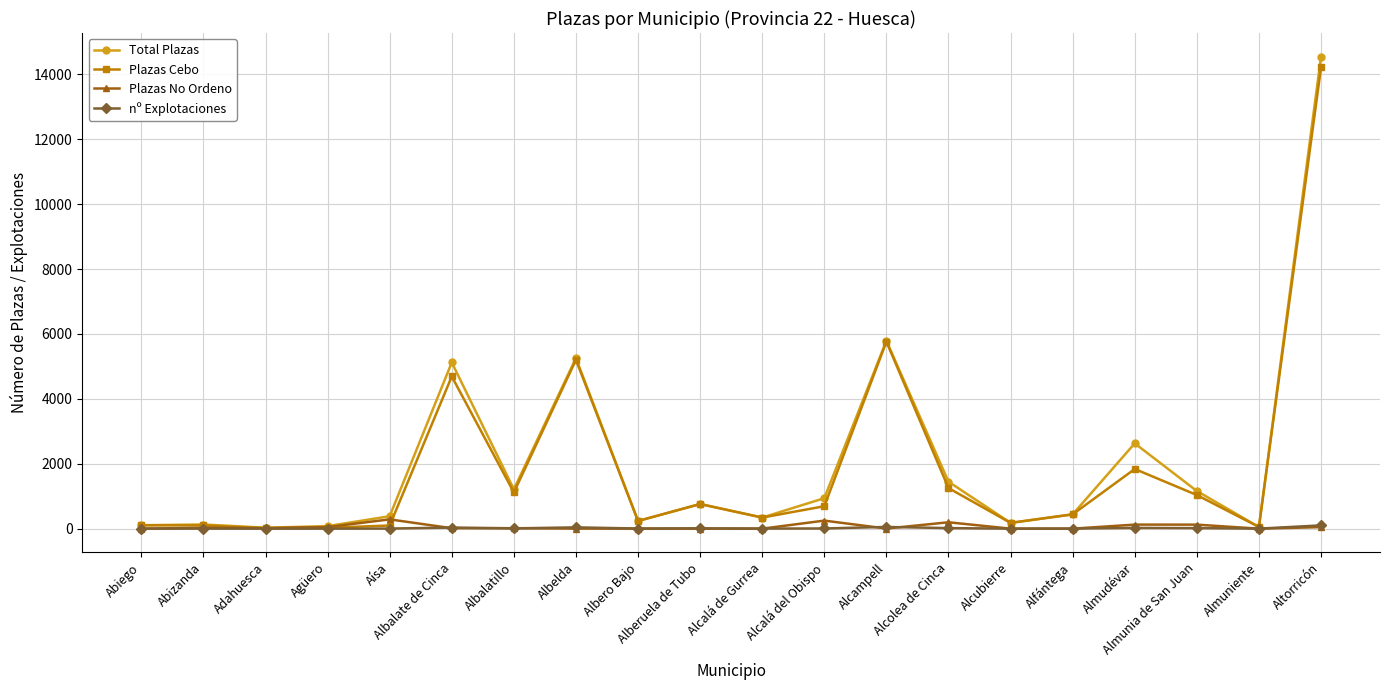

What is the total value across all series at Alcalá de Gurrea?

687